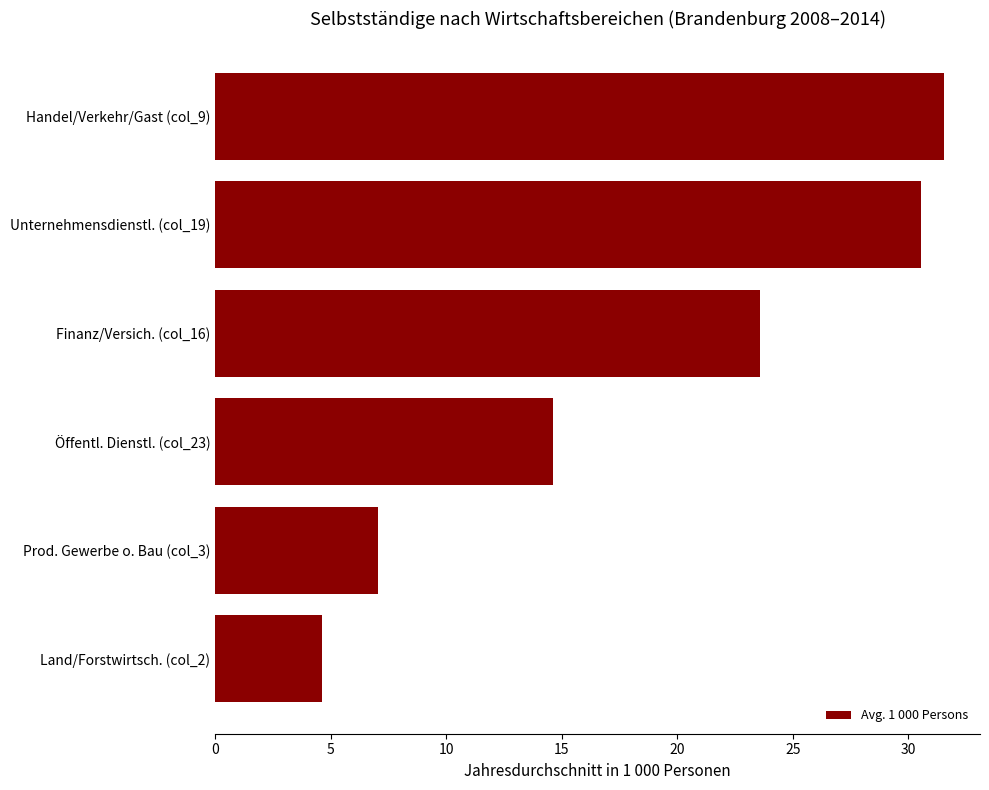

Is it true that the value at Land/Forstwirtsch. (col_2) is 4.6?

True